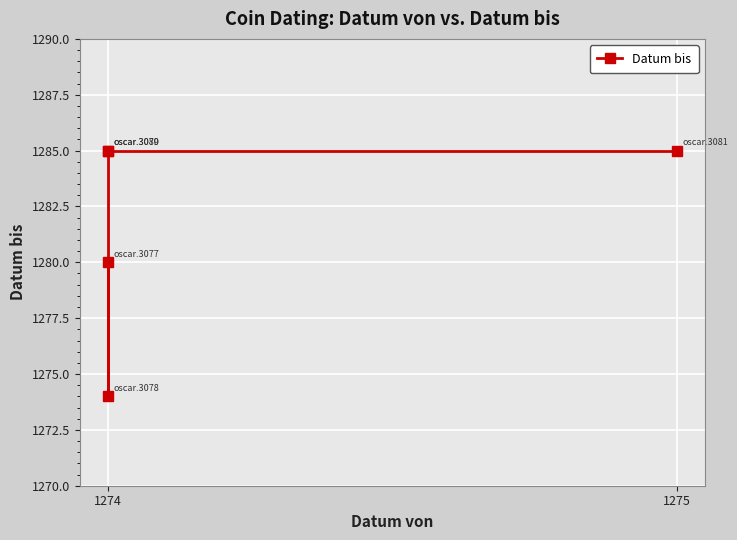

What is the value of the 3rd point from the left?

1285